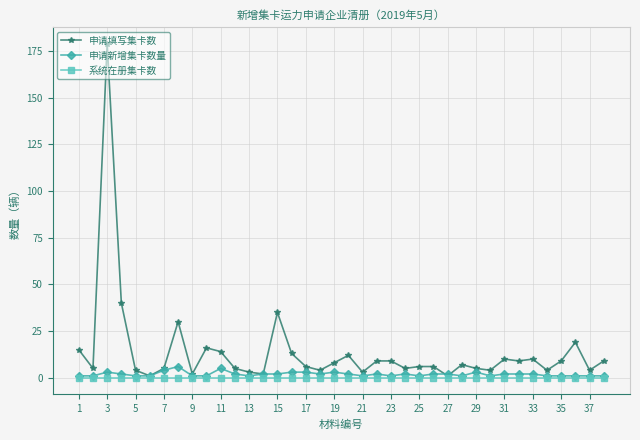

What is the greatest value displayed?

179